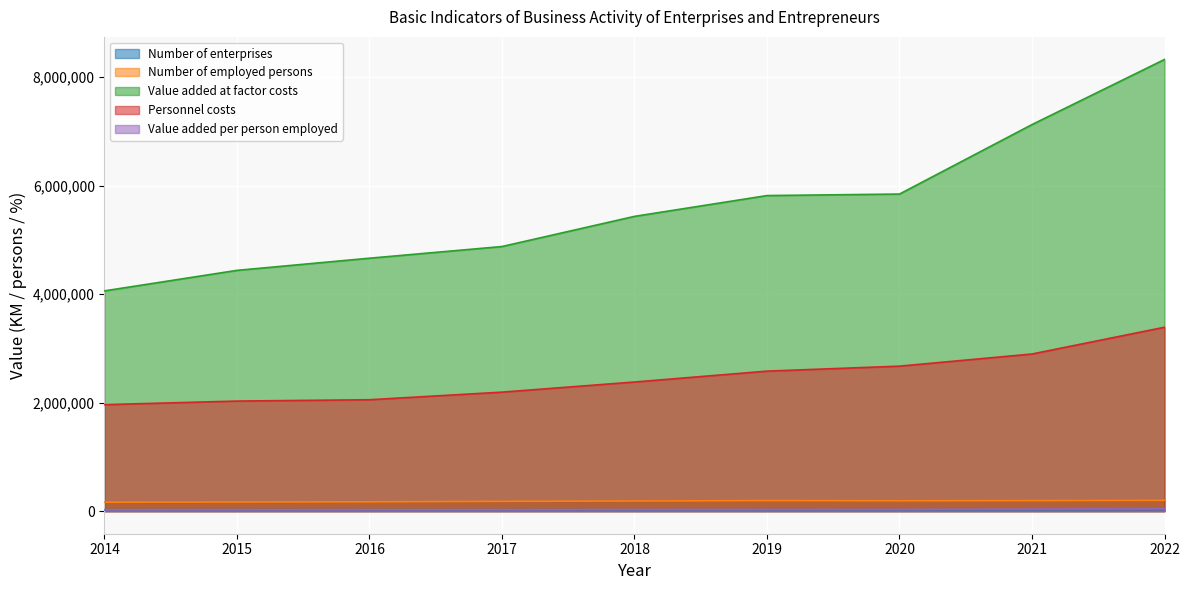

What is the sum of all Number of enterprises values?

237097